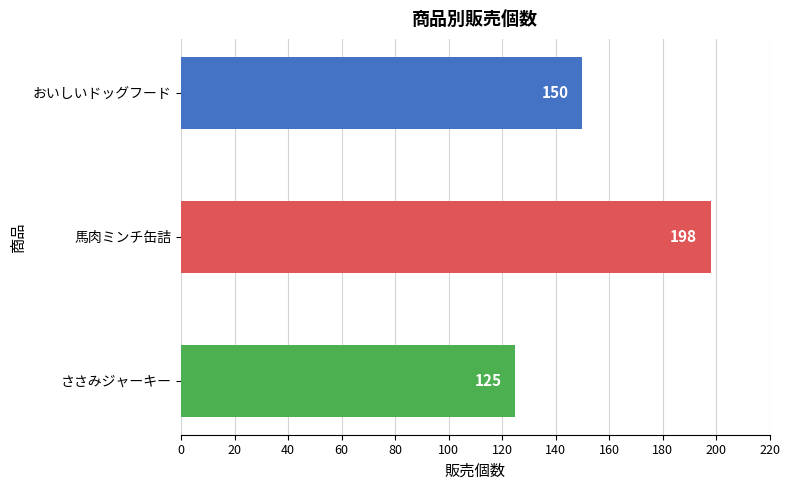

What is the sum of all values?

473